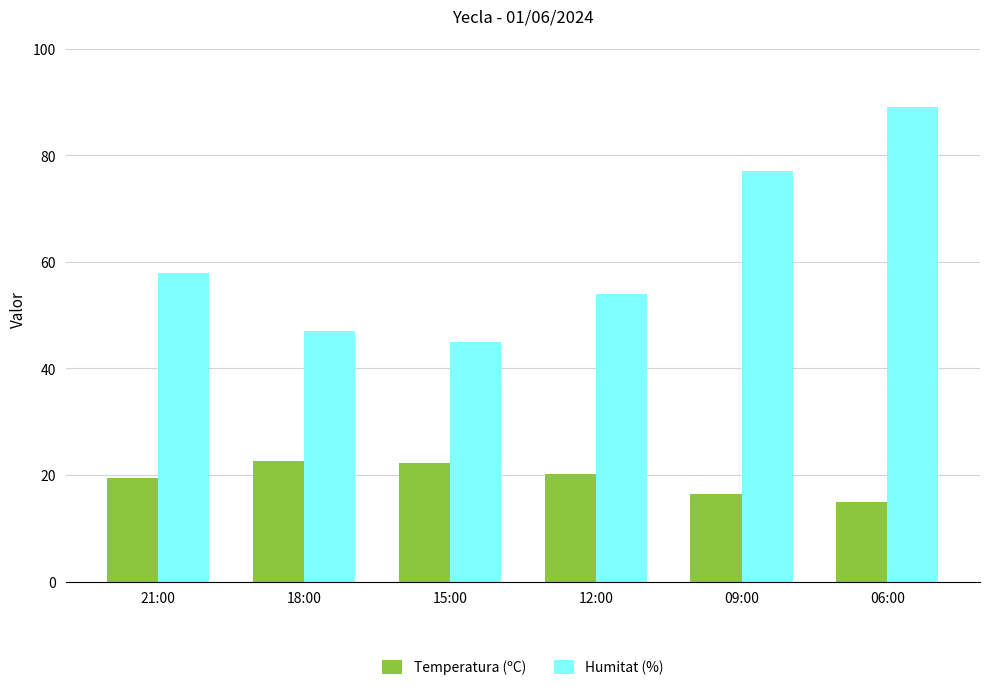

What is the spread (max minus min) of values at 15:00?

22.7